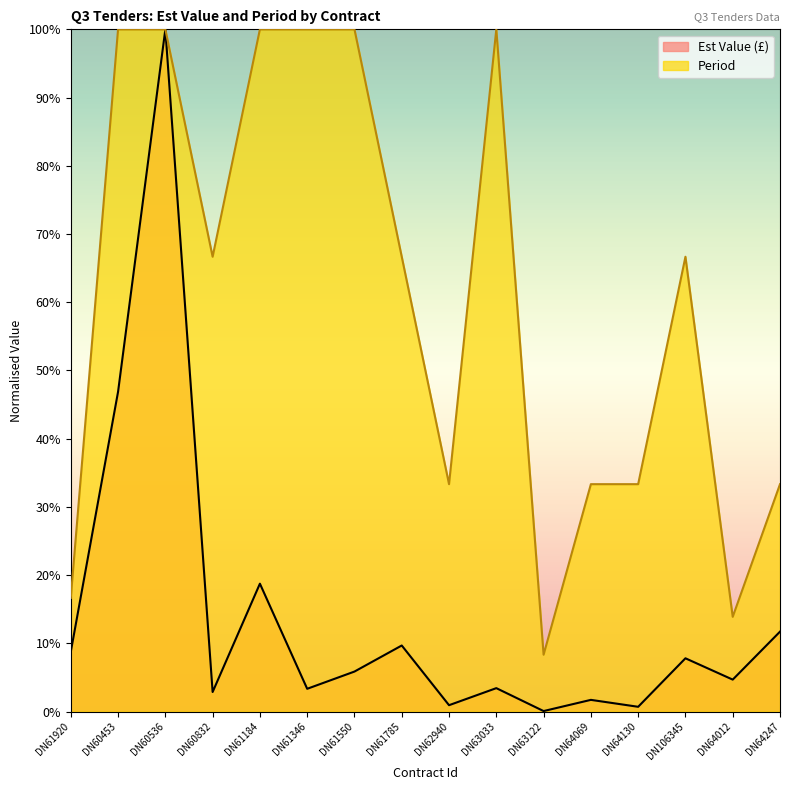

What are all the series names shown in the legend?

Est Value (£), Period